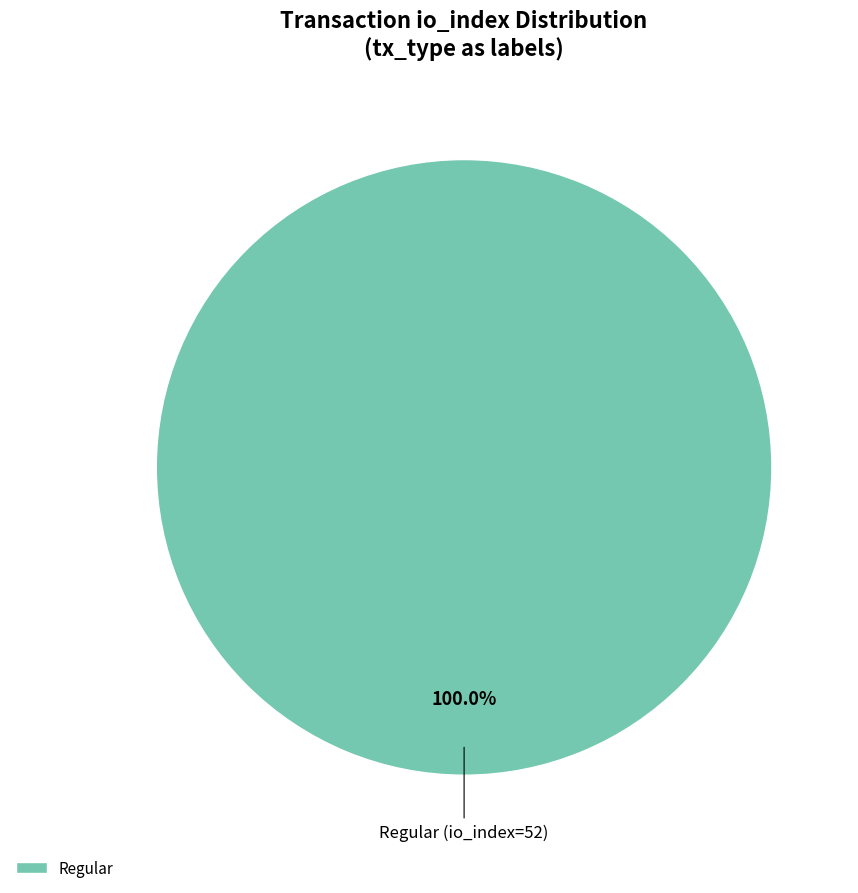

Rank the categories by value from lowest to highest.

Regular